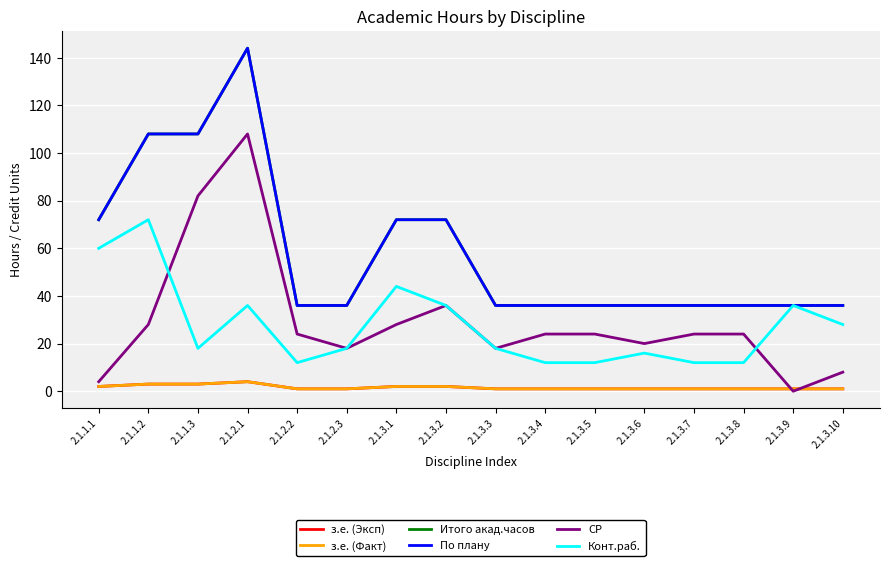

What is the sum of the з.е. (Факт) values at 2.1.3.5 and 2.1.3.7?

2